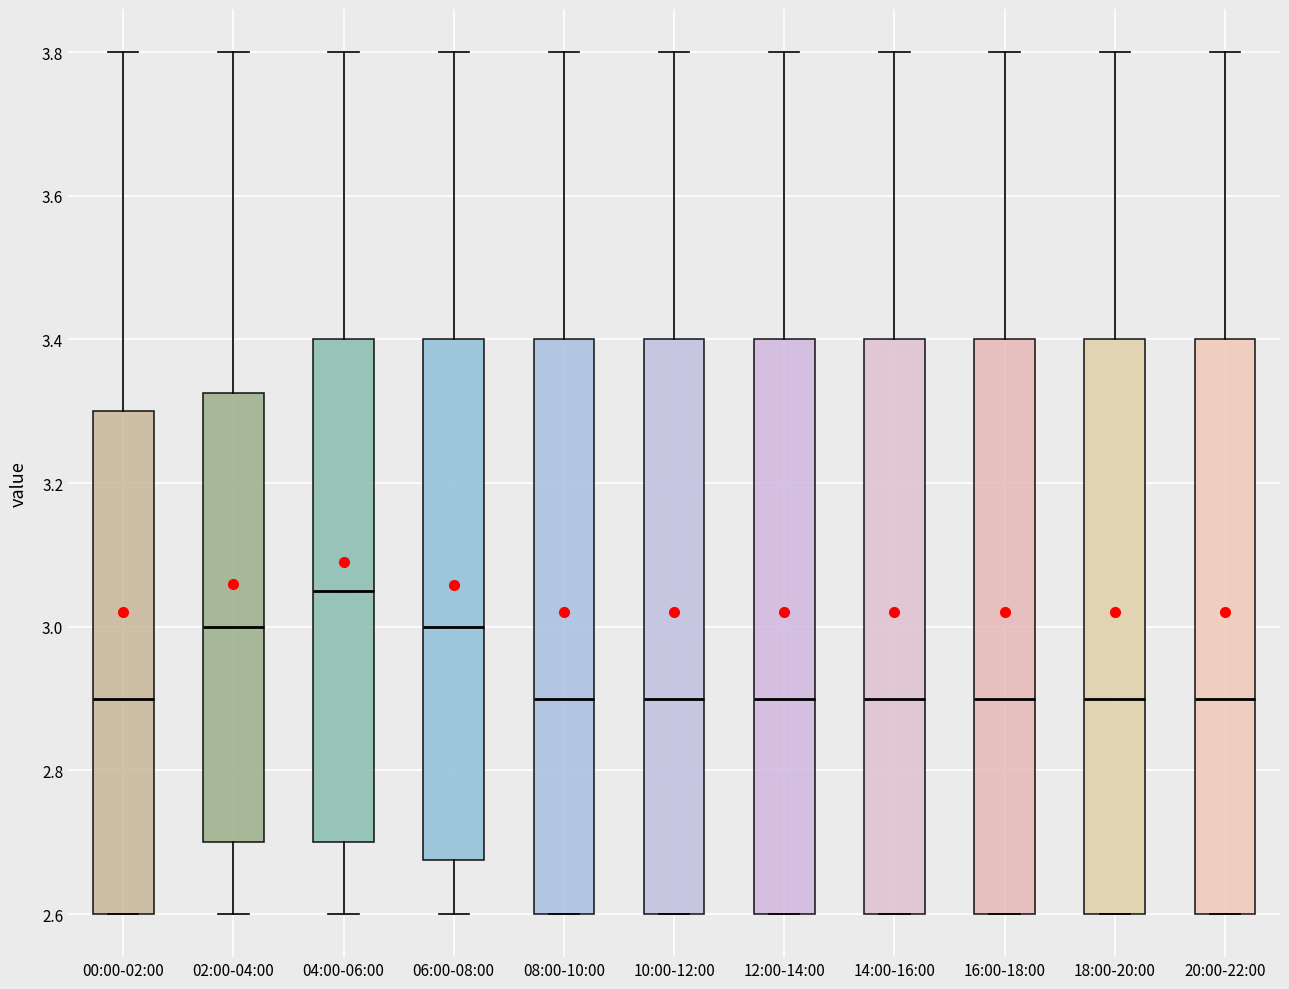

Reading left to right, transcribe this box plot: for each box, give where its median line is, the range the box spans, and where its two whiskers end, as read against the y-axis. The values are not printed on the chart, so give them approximately, as read against the axis.

00:00-02:00: median 2.90, box 2.60 to 3.30, whiskers 2.60 to 3.80
02:00-04:00: median 3.00, box 2.70 to 3.32, whiskers 2.60 to 3.80
04:00-06:00: median 3.06, box 2.70 to 3.40, whiskers 2.60 to 3.80
06:00-08:00: median 3.00, box 2.68 to 3.40, whiskers 2.60 to 3.80
08:00-10:00: median 2.90, box 2.60 to 3.40, whiskers 2.60 to 3.80
10:00-12:00: median 2.90, box 2.60 to 3.40, whiskers 2.60 to 3.80
12:00-14:00: median 2.90, box 2.60 to 3.40, whiskers 2.60 to 3.80
14:00-16:00: median 2.90, box 2.60 to 3.40, whiskers 2.60 to 3.80
16:00-18:00: median 2.90, box 2.60 to 3.40, whiskers 2.60 to 3.80
18:00-20:00: median 2.90, box 2.60 to 3.40, whiskers 2.60 to 3.80
20:00-22:00: median 2.90, box 2.60 to 3.40, whiskers 2.60 to 3.80